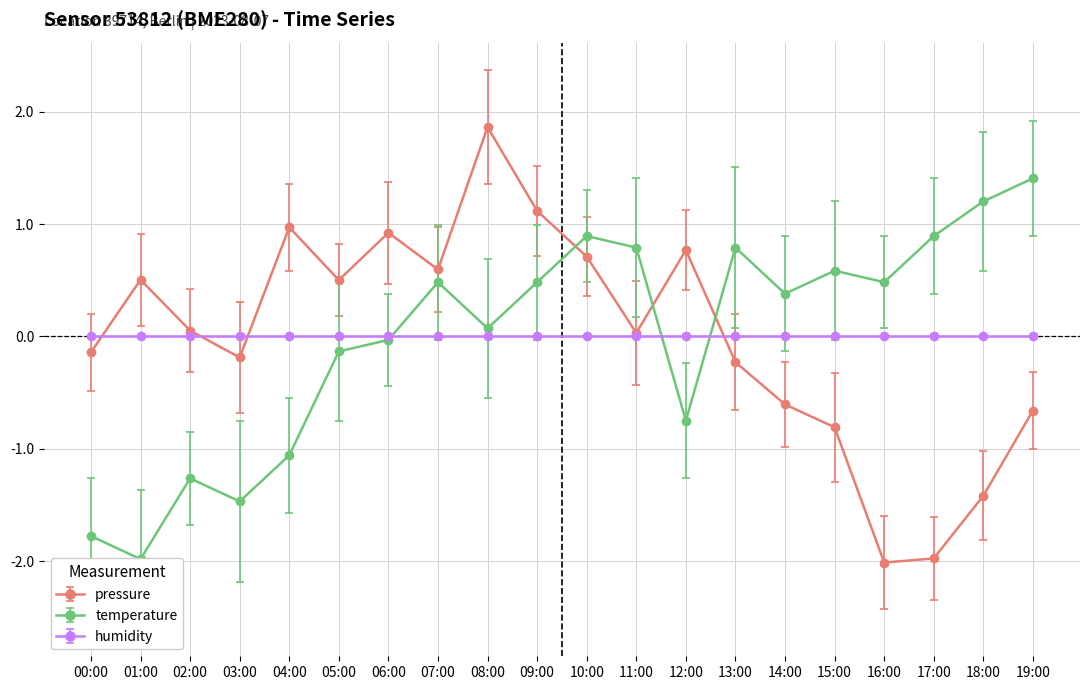

What are all the series names shown in the legend?

pressure, temperature